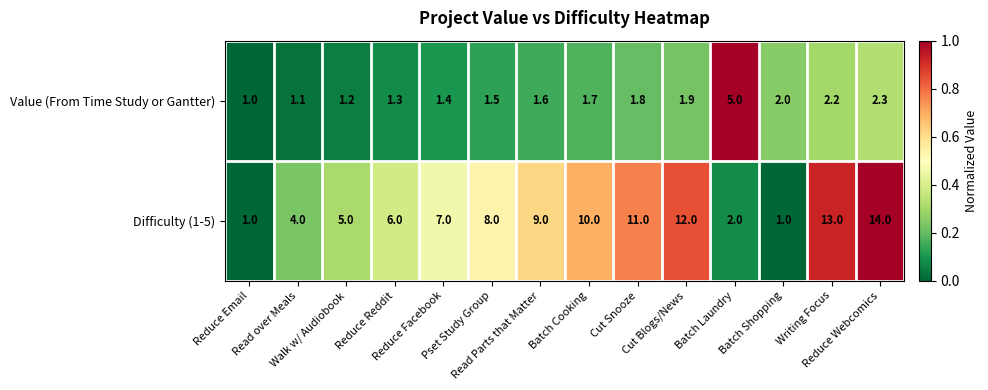

Count the number of categories in the chart.

14